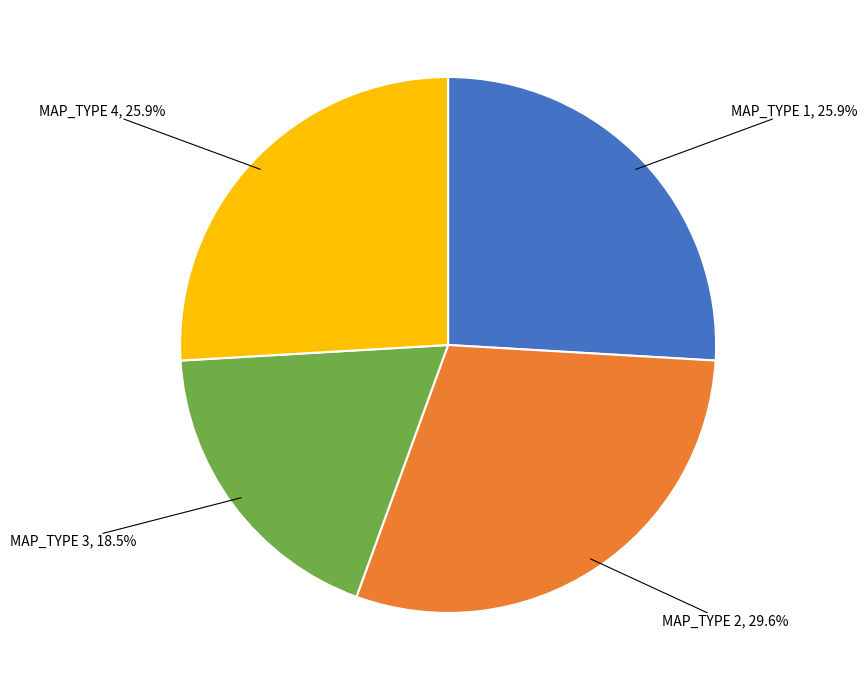

Is there any slice that represents more than half of the pie?

No